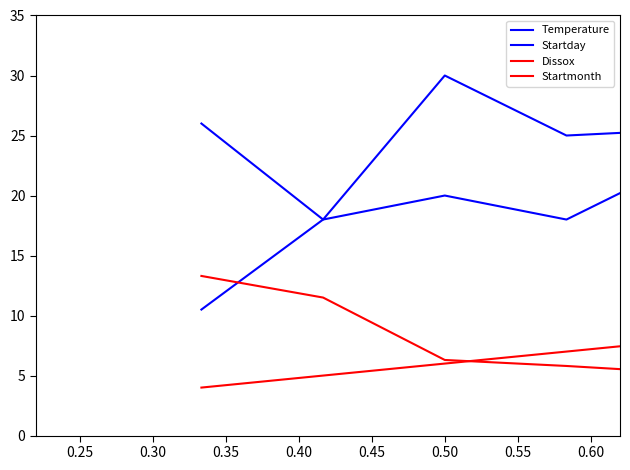

Reading left to right, list all the values displayed in this chart.

Temperature: 10.5	18.0	30.0	25.0	25.5	13.5
Startday: 26.0	18.0	20.0	18.0	23.0	20.0
Dissox: 13.3	11.5	6.3	5.8	5.2	8.5
Startmonth: 4.0	5.0	6.0	7.0	8.0	9.0